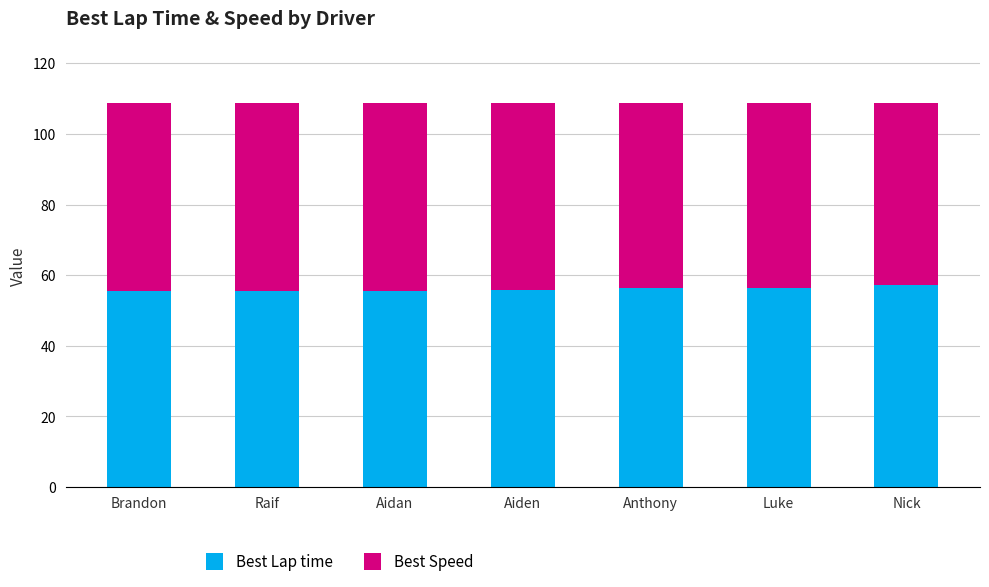

What is the total value across all series at Brandon?

108.7